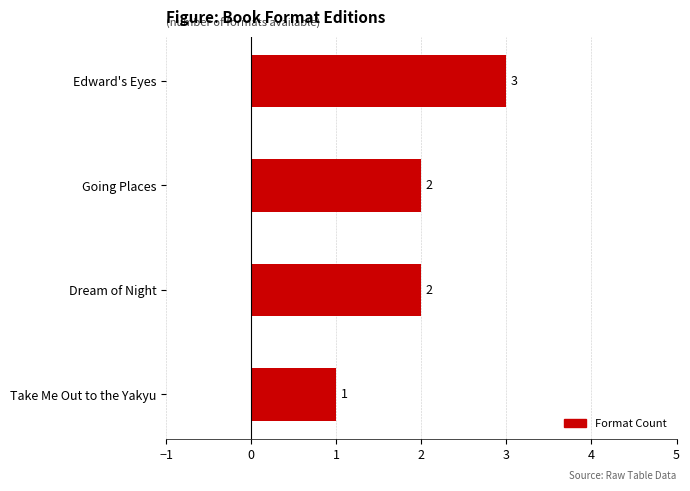

What is the greatest value displayed?

3